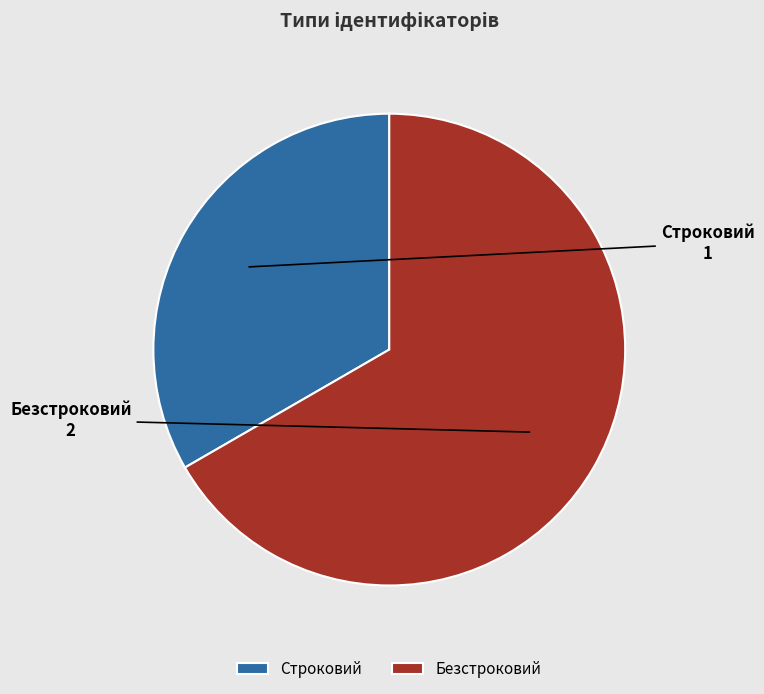

What is the largest slice in the pie chart?

Безстроковий